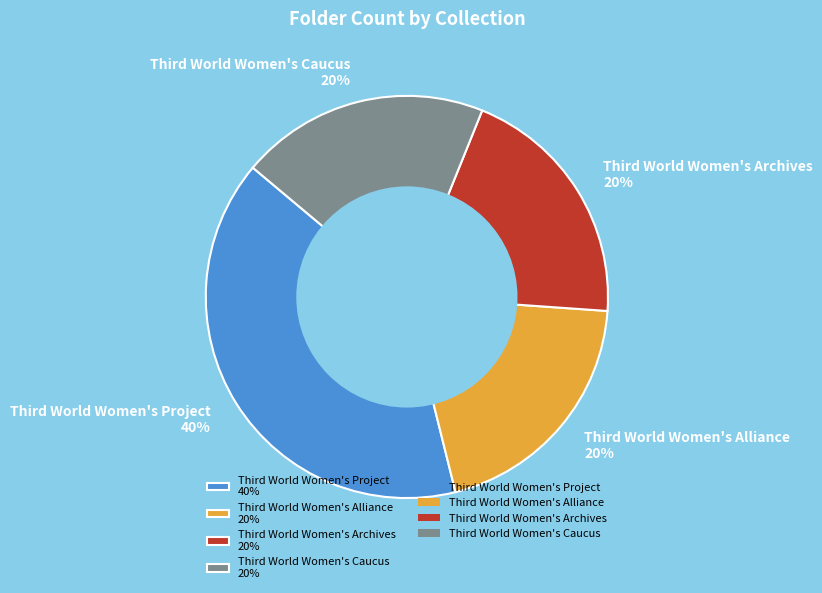

Is there any slice that represents more than half of the pie?

No